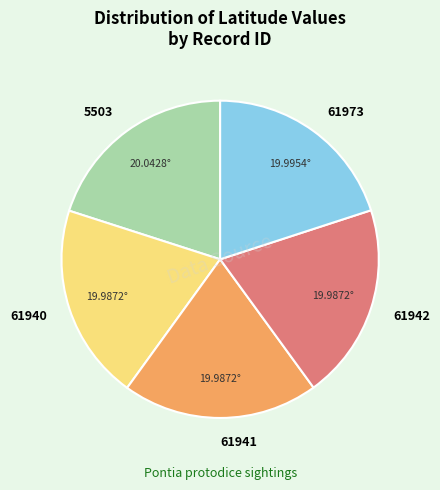

How many slices are in this pie chart?

5